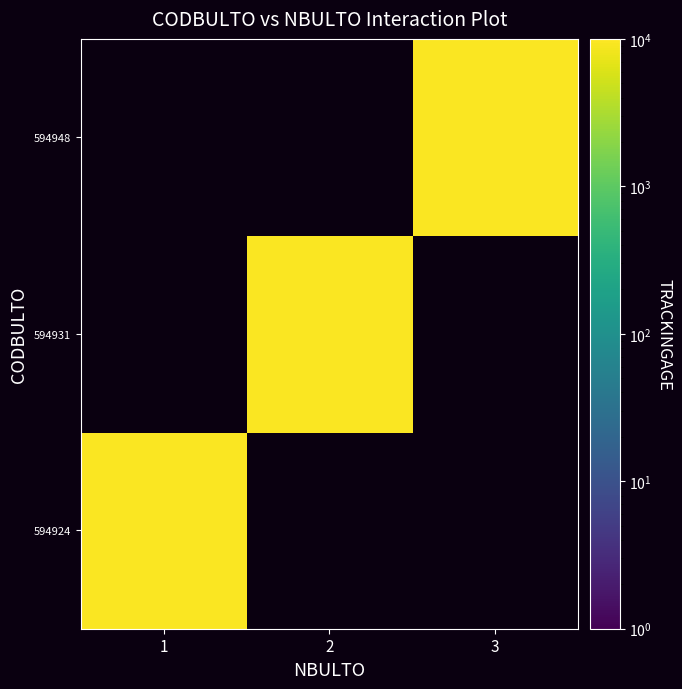

At which category does the chart reach its peak across all series?

3